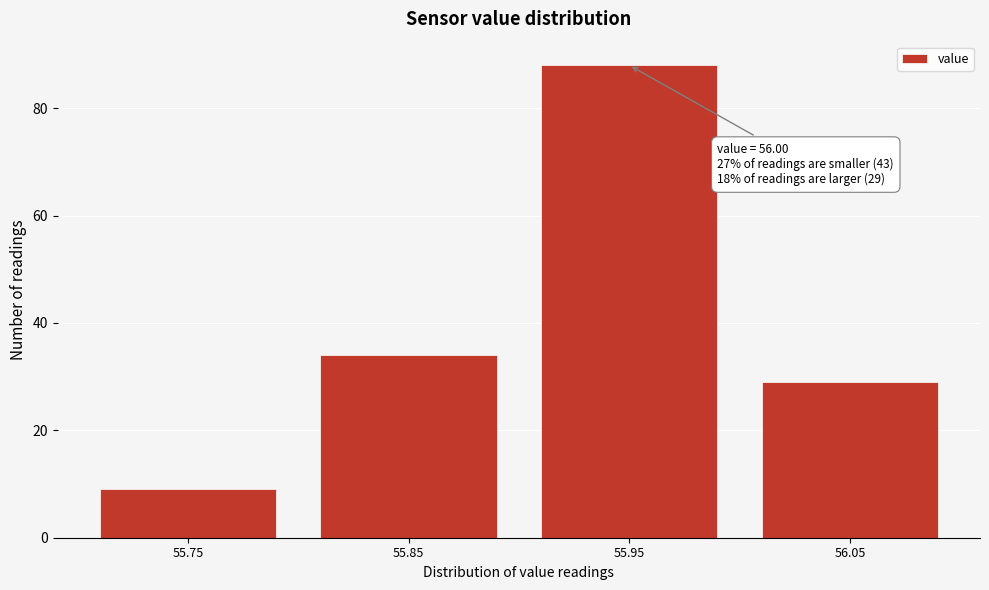

Reading left to right, list all the values displayed in this chart.

9	34	88	29